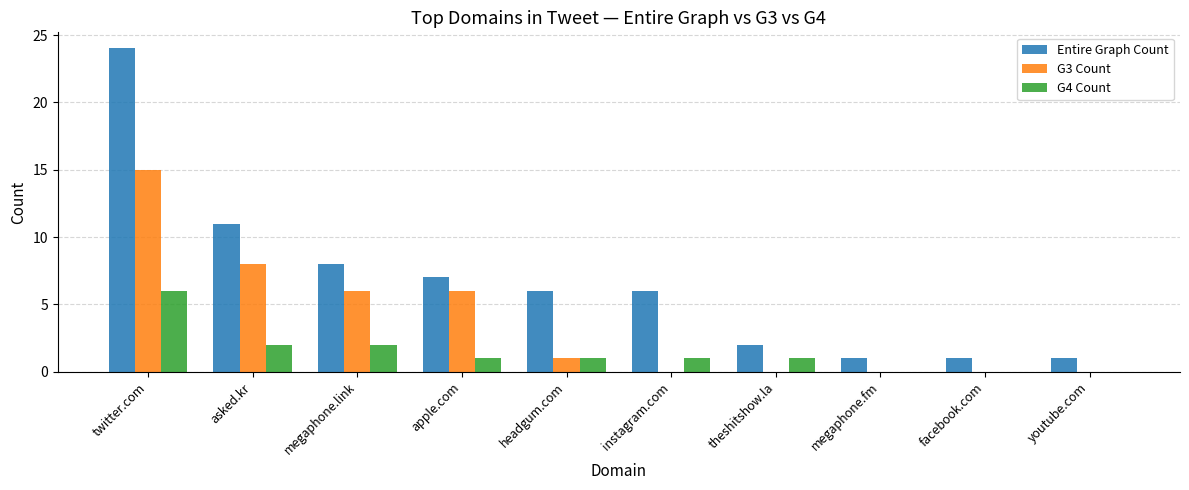

How many categories are shown in the chart?

10